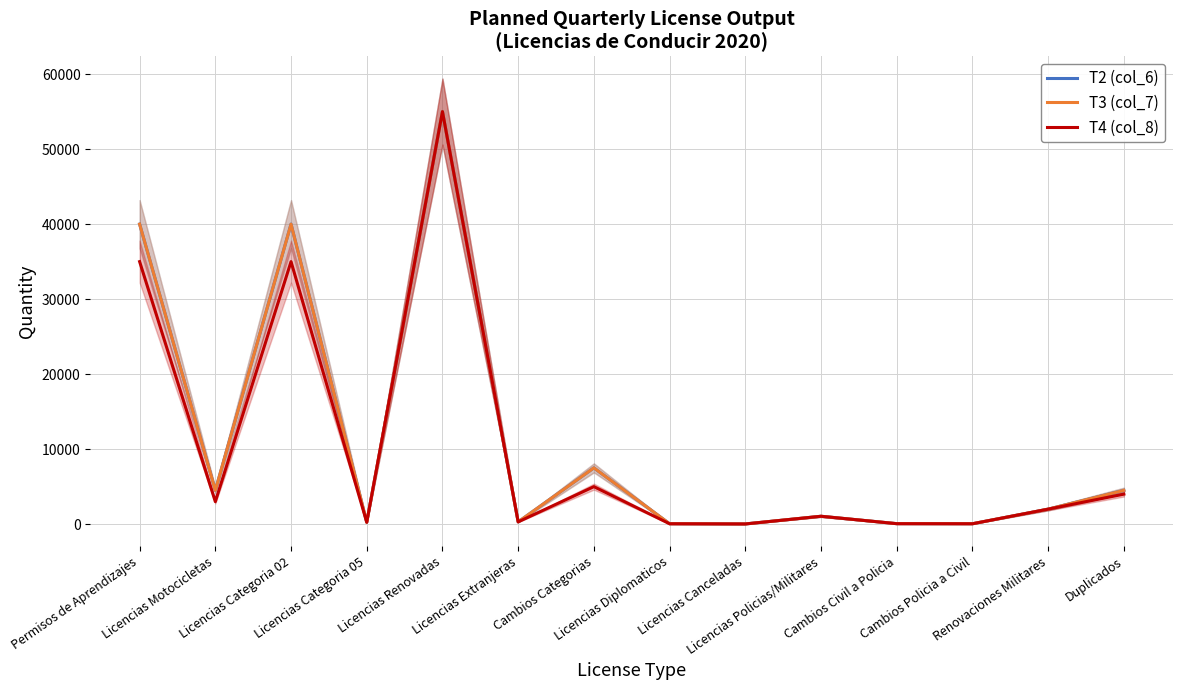

What are all the series names shown in the legend?

T2 (col_6), T3 (col_7), T4 (col_8)